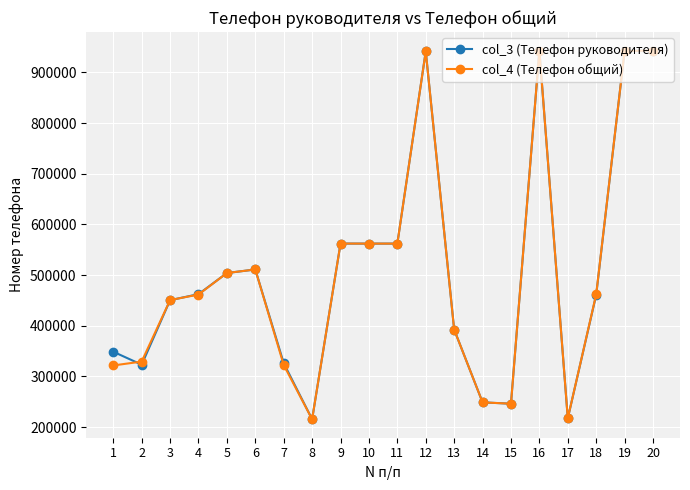

True or false: col_3 (Телефон руководителя) has more than 0 interior local peaks.

True